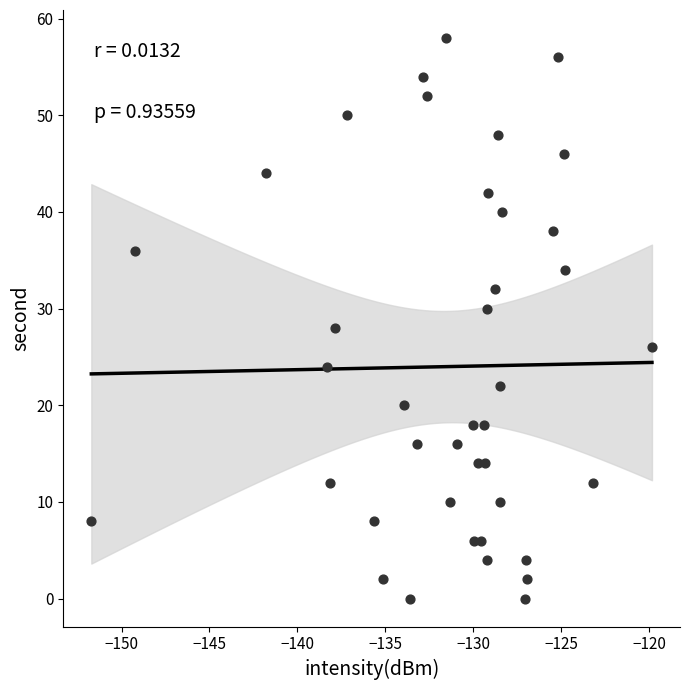

What is the range of Y values (max minus min)?

58